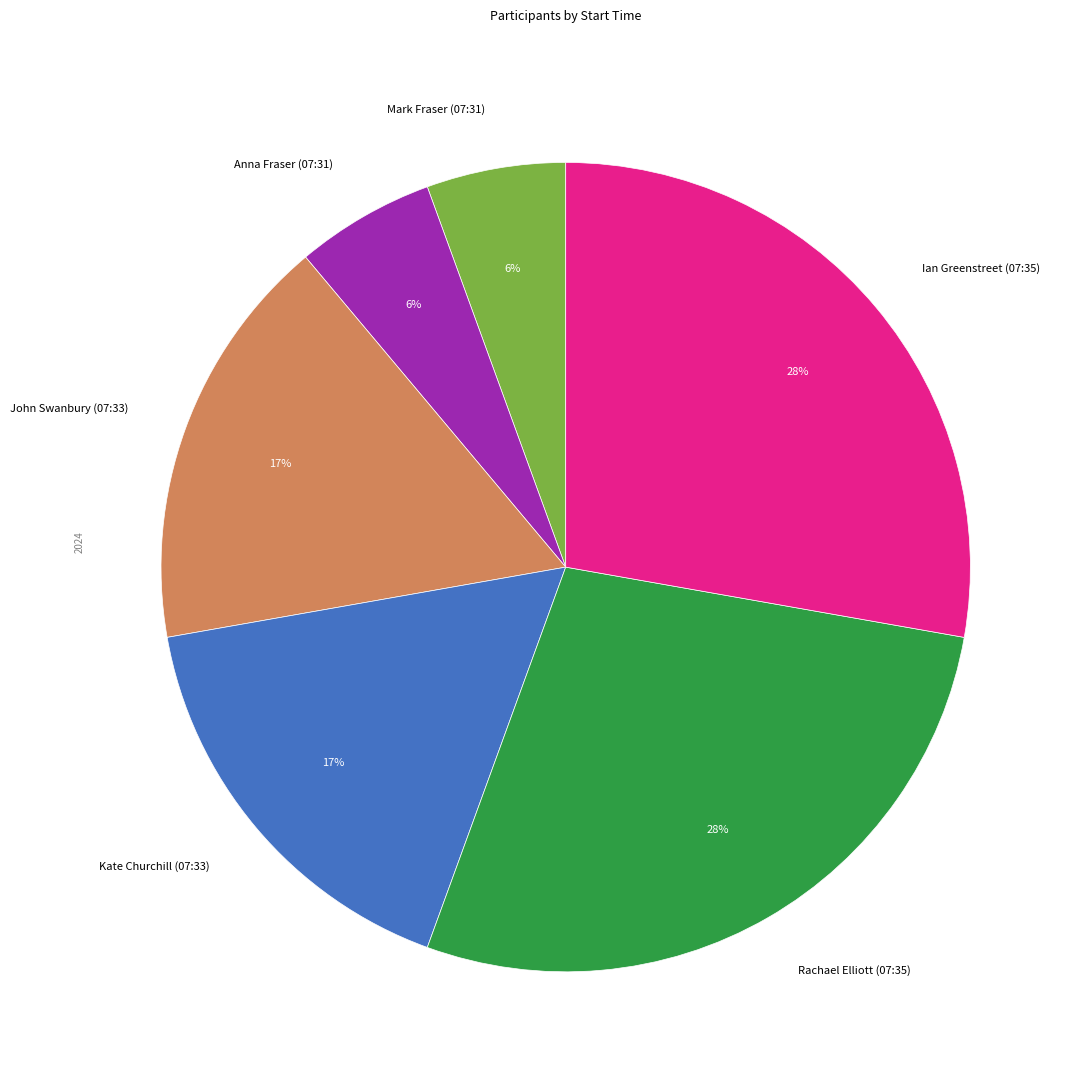

Combined, do Rachael Elliott (07:35) and John Swanbury (07:33) account for over 50%?

No